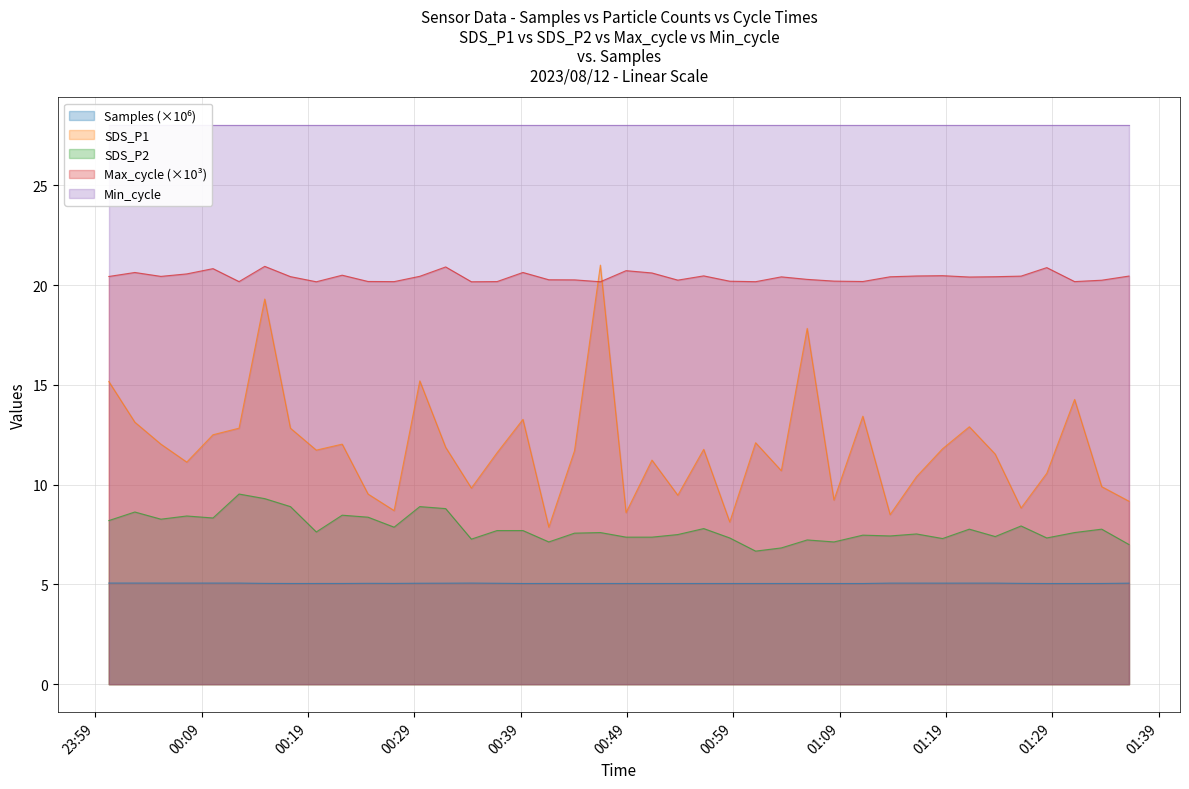

True or false: Samples and Max_cycle intersect in this chart.

False